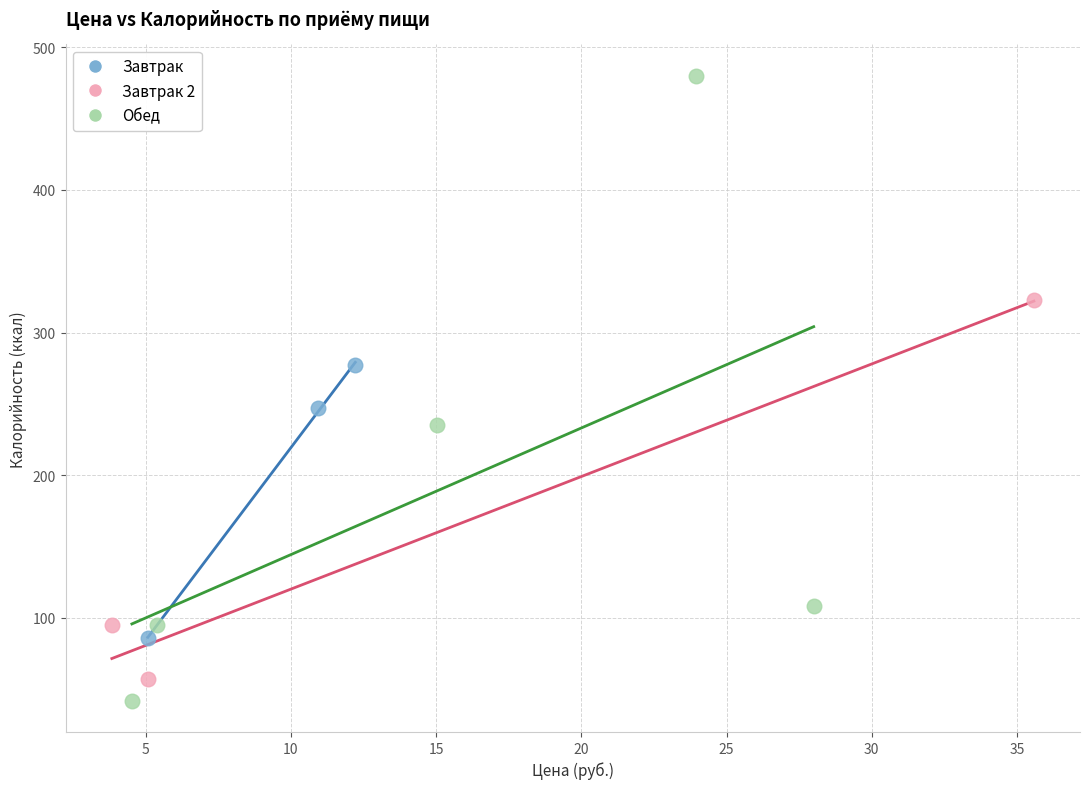

Which series reaches the minimum Y coordinate?

Обед